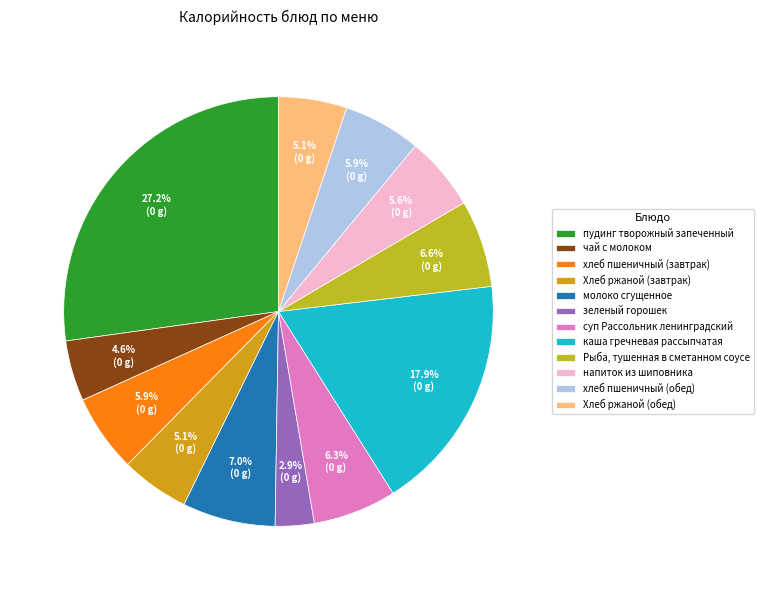

How many segments does this pie chart have?

12